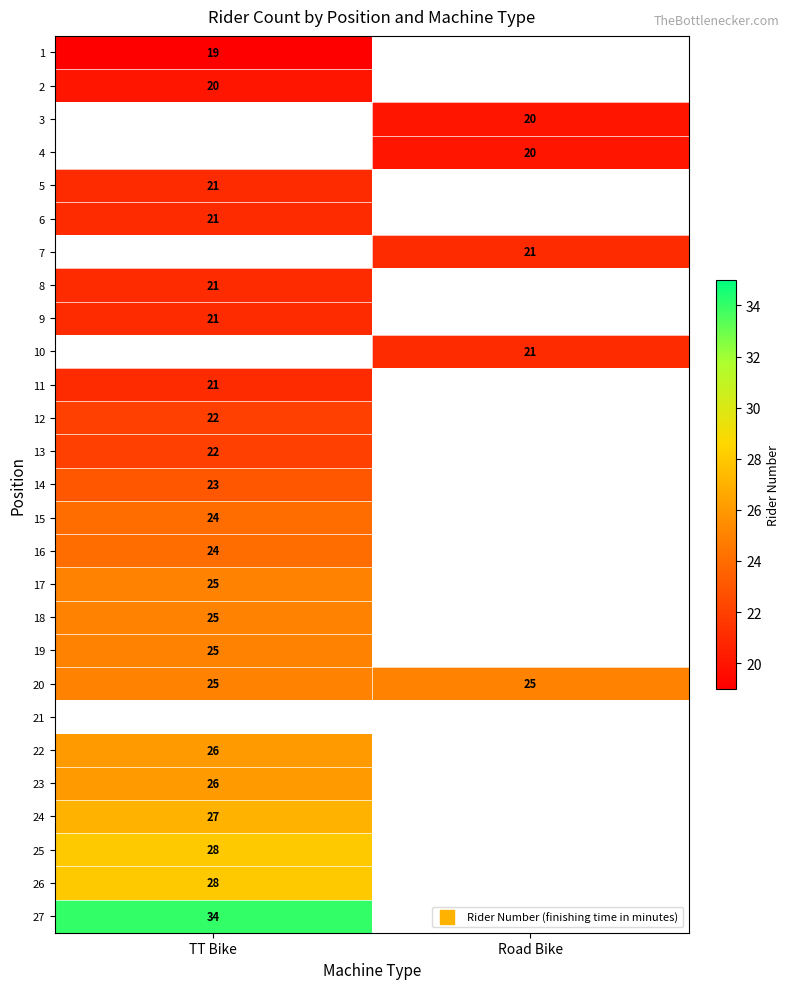

List the labels in order of 20 value, largest first.

TT Bike, Road Bike